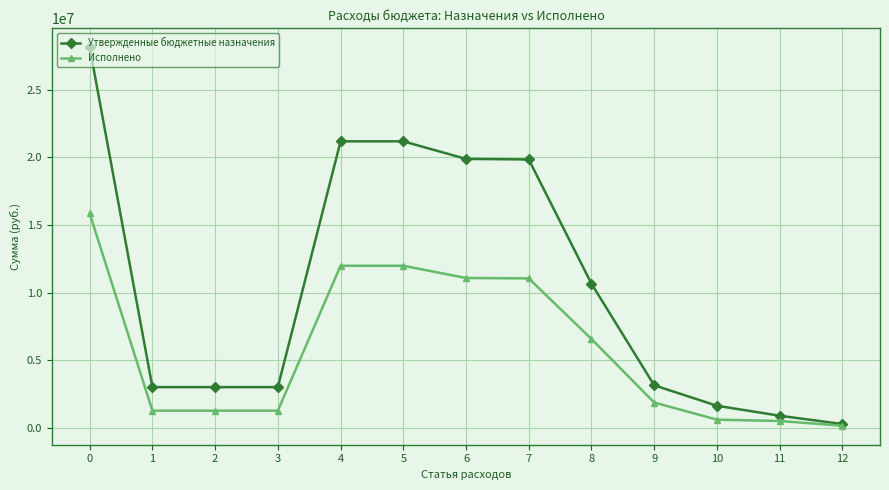

The value of Исполнено at 5 is 16864513.2. True or false?

False